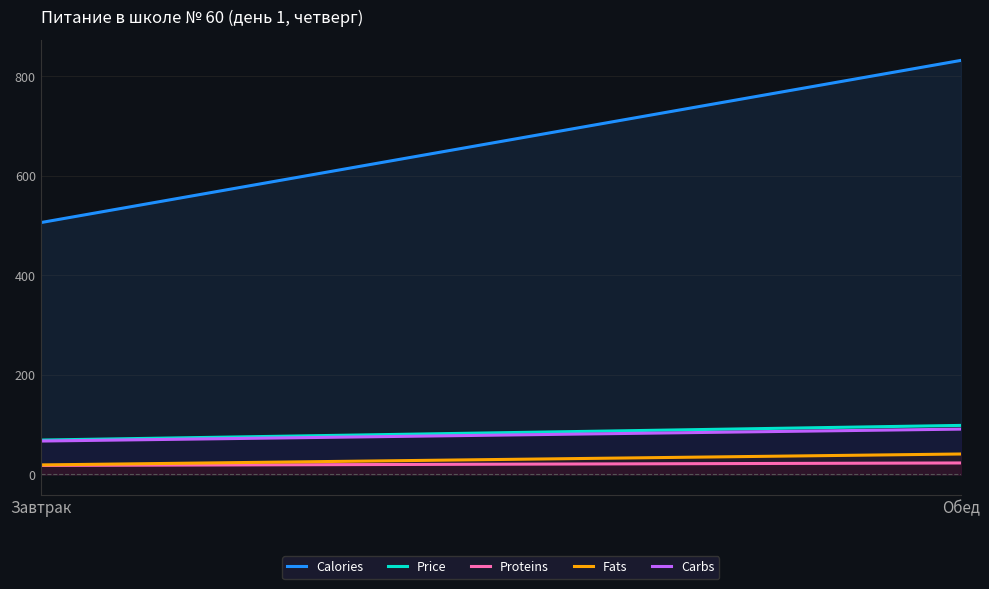

What is the label of the 1st point from the left?

Завтрак